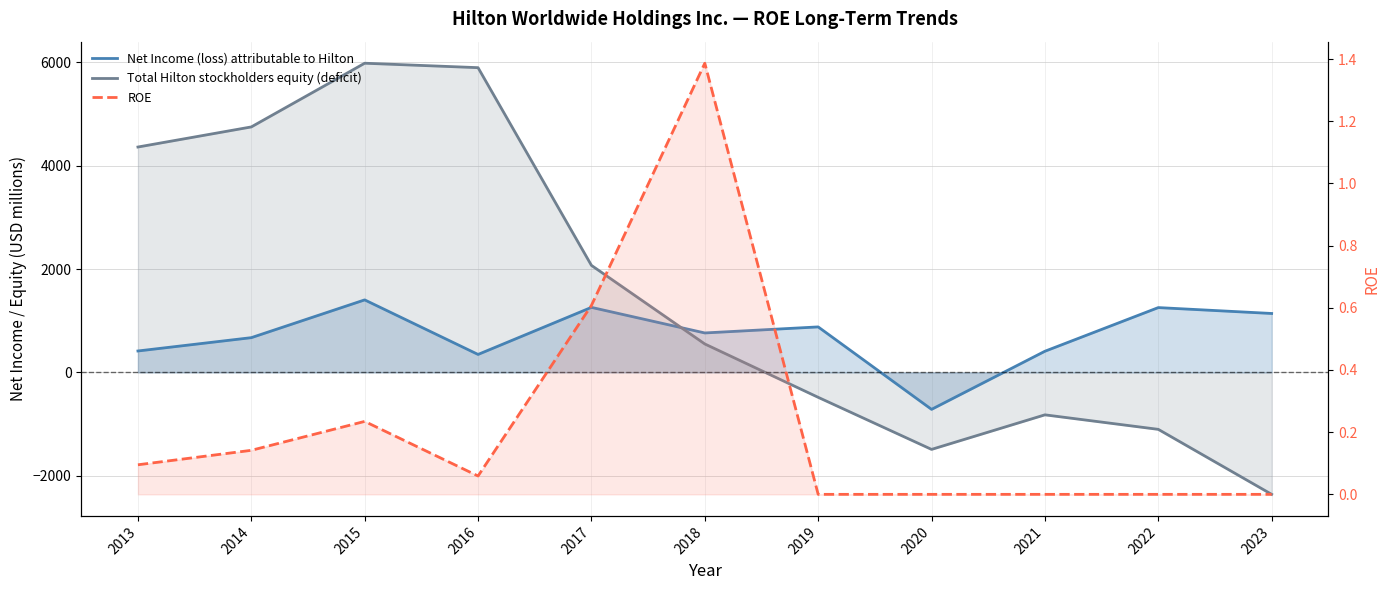

What is the maximum value for ROE?

1.4